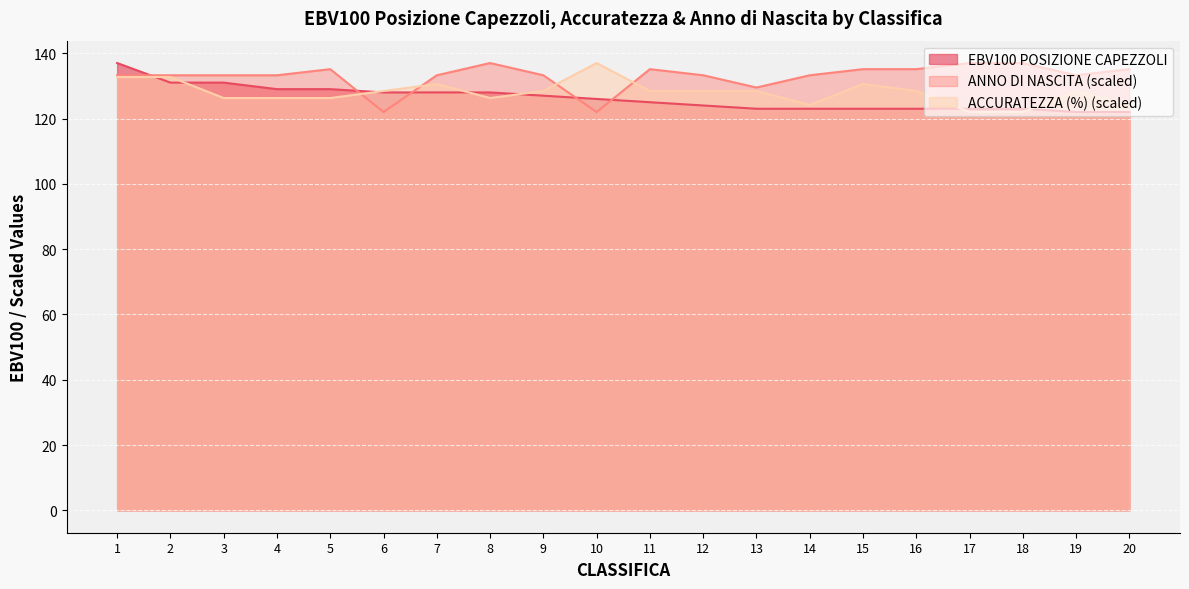

Reading right to left, list all the values displayed in this chart.

EBV100 POSIZIONE CAPEZZOLI: 122.0	122.0	123.0	123.0	123.0	123.0	123.0	123.0	124.0	125.0	126.0	127.0	128.0	128.0	128.0	129.0	129.0	131.0	131.0	137.0
ACCURATEZZA (%): 124.1	128.4	122.0	122.0	128.4	130.6	124.1	128.4	128.4	128.4	137.0	128.4	126.3	130.6	128.4	126.3	126.3	126.3	132.7	132.7
ANNO DI NASCITA: 135.1	133.2	137.0	137.0	135.1	135.1	133.2	129.5	133.2	135.1	122.0	133.2	137.0	133.2	122.0	135.1	133.2	133.2	133.2	133.2